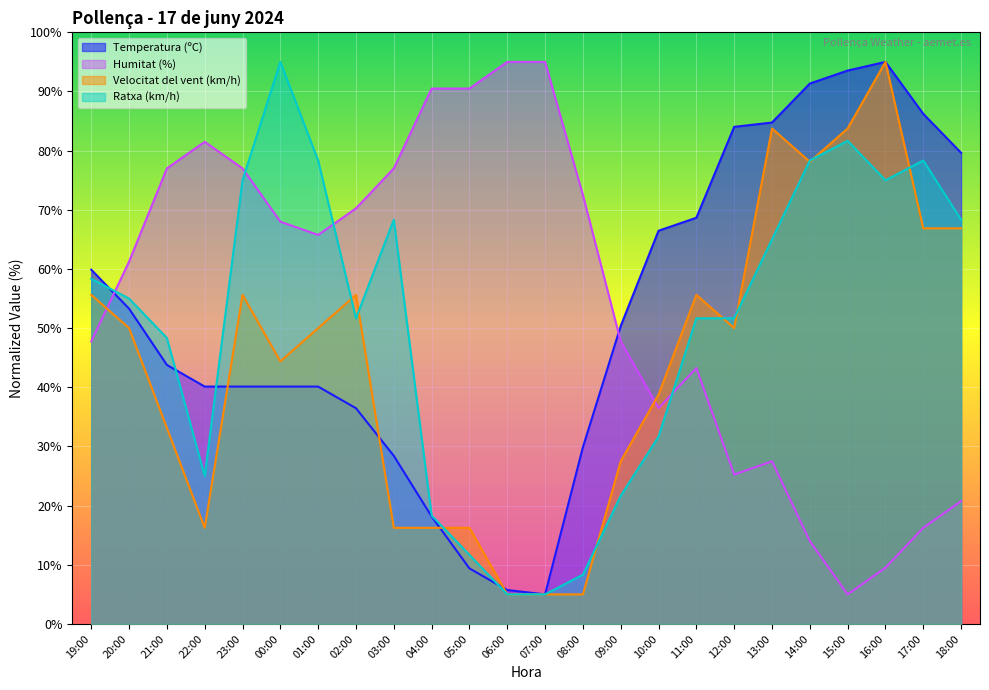

True or false: Ratxa (km/h) has more than 2 interior local peaks.

True